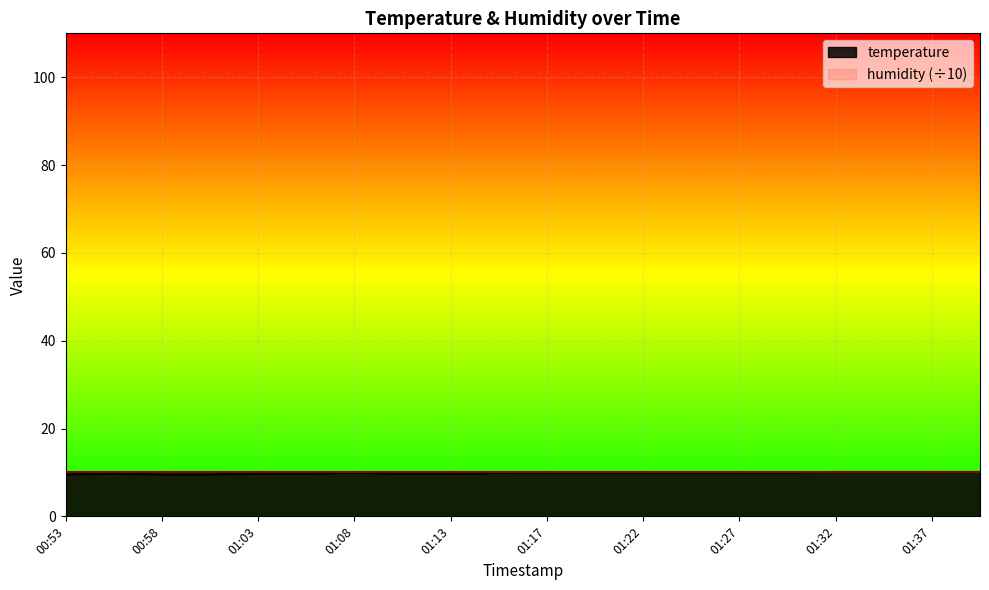

What value does the data have at 01:00?

9.6